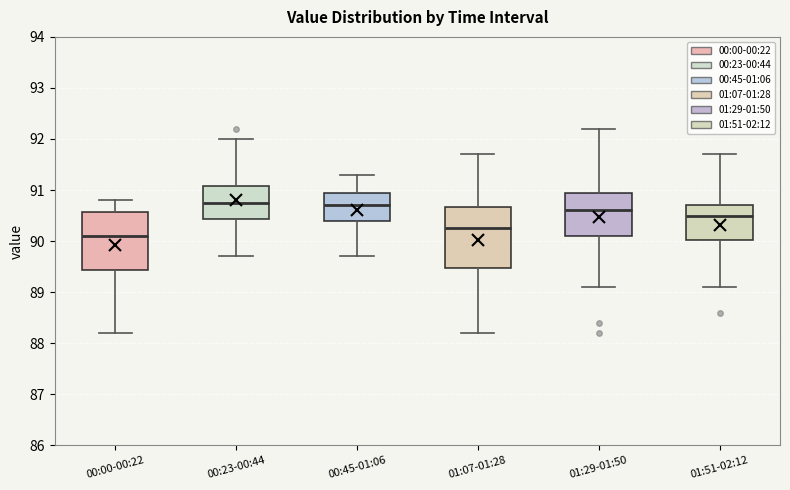

Reading left to right, transcribe this box plot: for each box, give where its median line is, the range the box spans, and where its two whiskers end, as read against the y-axis. The values are not printed on the chart, so give them approximately, as read against the axis.

00:00-00:22: median 90.1, box 89.4 to 90.6, whiskers 88.2 to 90.8
00:23-00:44: median 90.8, box 90.4 to 91.1, whiskers 89.7 to 92.0
00:45-01:06: median 90.7, box 90.4 to 91.0, whiskers 89.7 to 91.3
01:07-01:28: median 90.3, box 89.5 to 90.7, whiskers 88.2 to 91.7
01:29-01:50: median 90.6, box 90.1 to 91.0, whiskers 89.1 to 92.2
01:51-02:12: median 90.5, box 90.0 to 90.7, whiskers 89.1 to 91.7